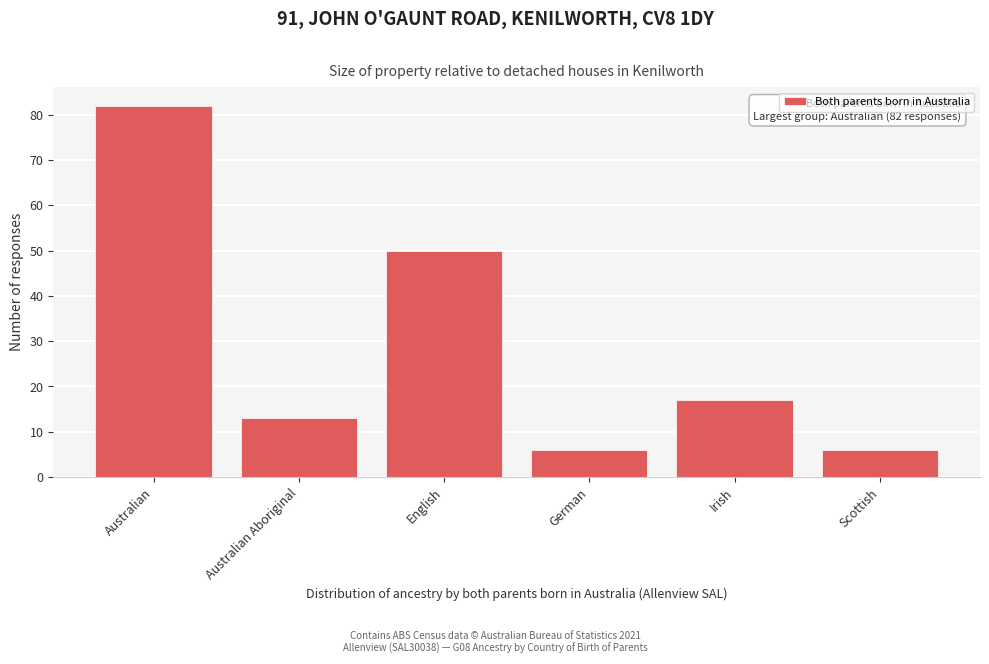

Reading right to left, what are all the values shown in this chart?

6	17	6	50	13	82